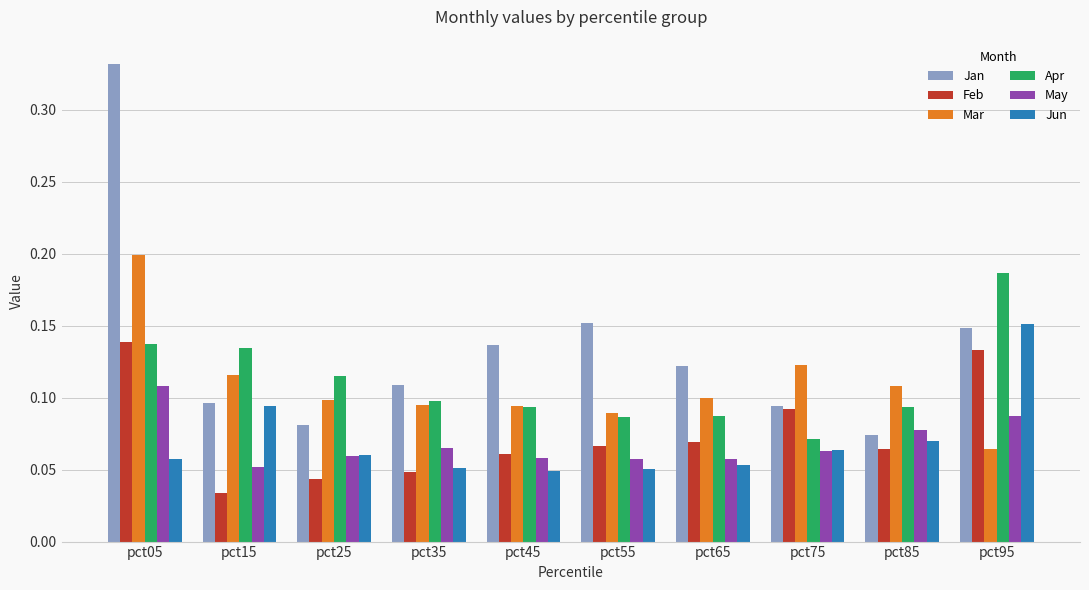

What is the sum of all Jun values?

0.7